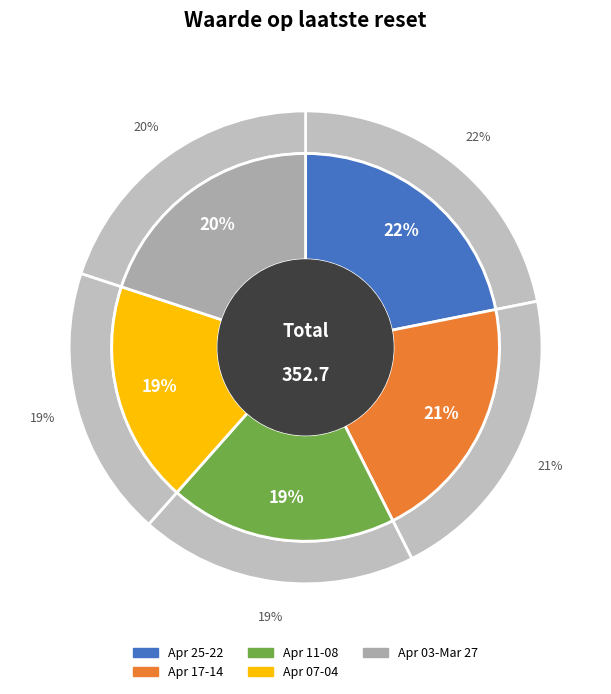

Is there a majority slice in this chart?

No